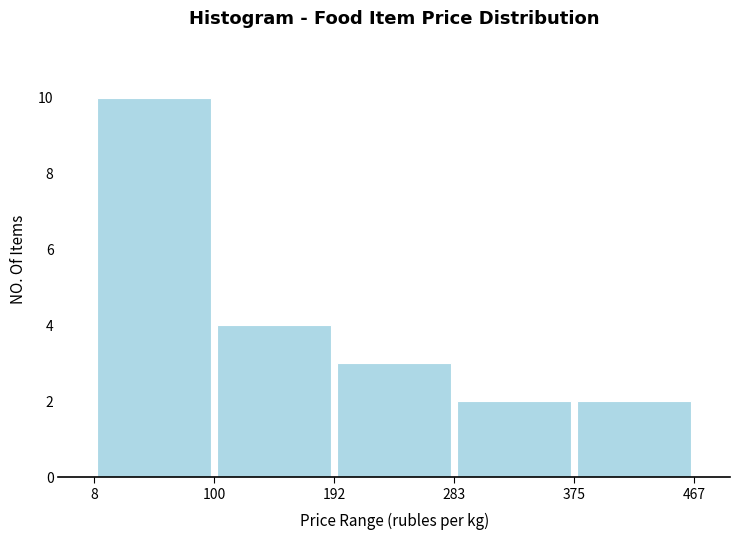

Reading left to right, list every bar in this chart as the range it spans on the x-axis followed by its height. The values are not printed on the chart, so give them approximately, as read against the axis.

8 to 100: 10
100 to 192: 4
192 to 283: 3
283 to 375: 2
375 to 467: 2